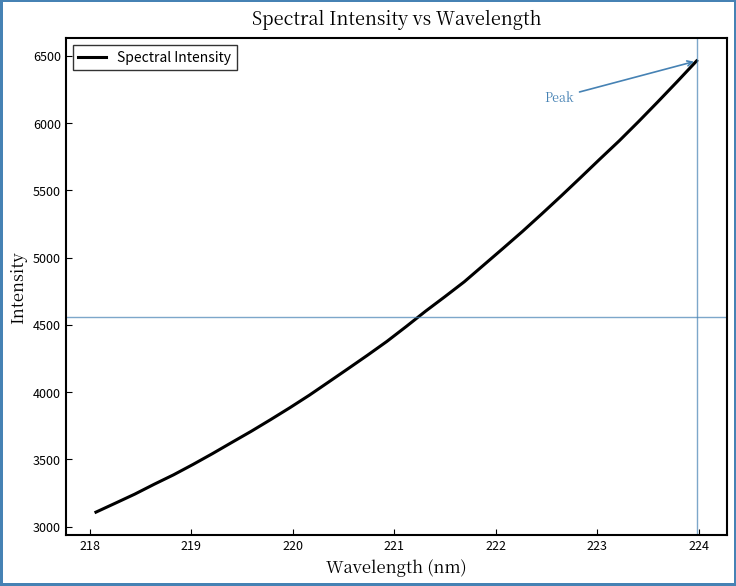

What is the difference between the maximum and minimum values?

3354.8